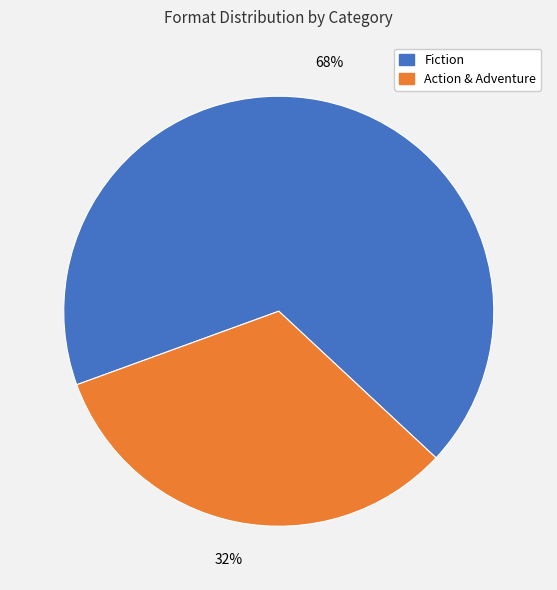

To the nearest percent, what is the average slice percentage?

50%